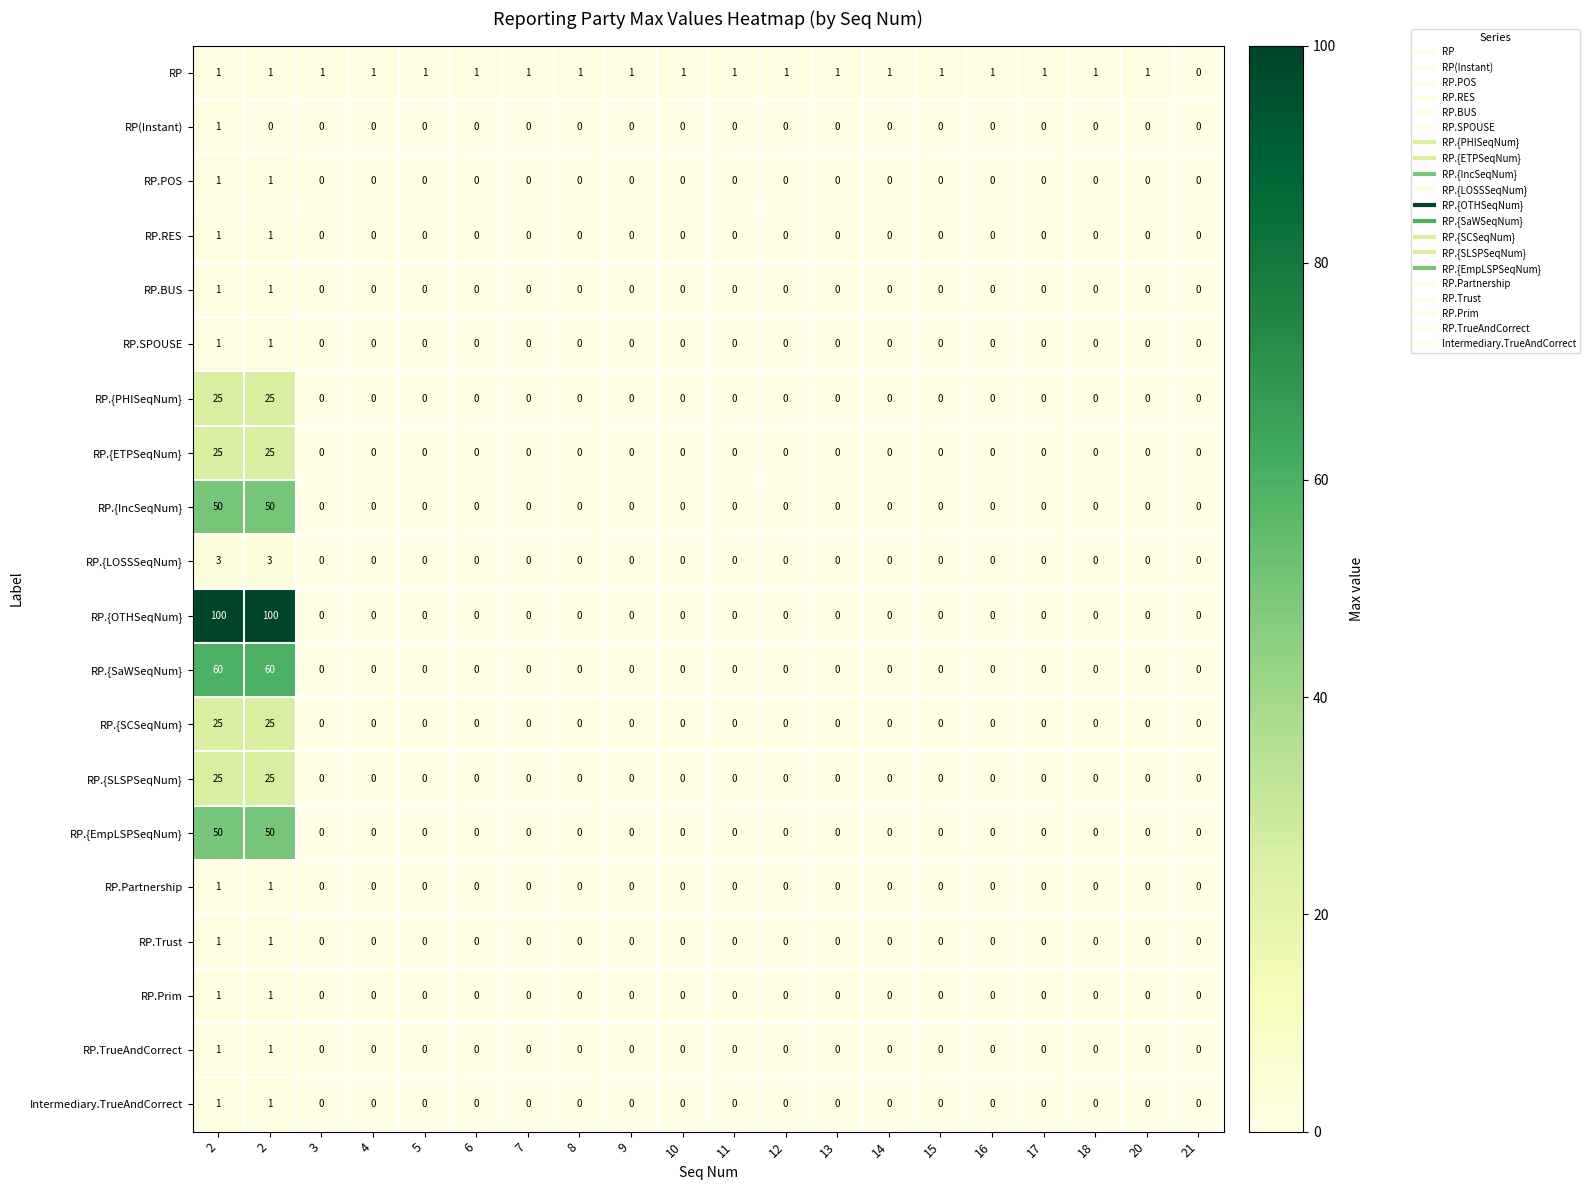

How many categories are shown in the chart?

20